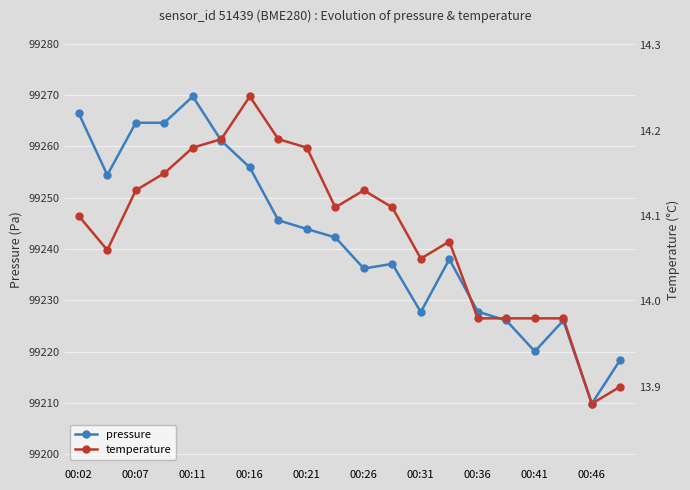

True or false: pressure has more than 0 interior local peaks.

True